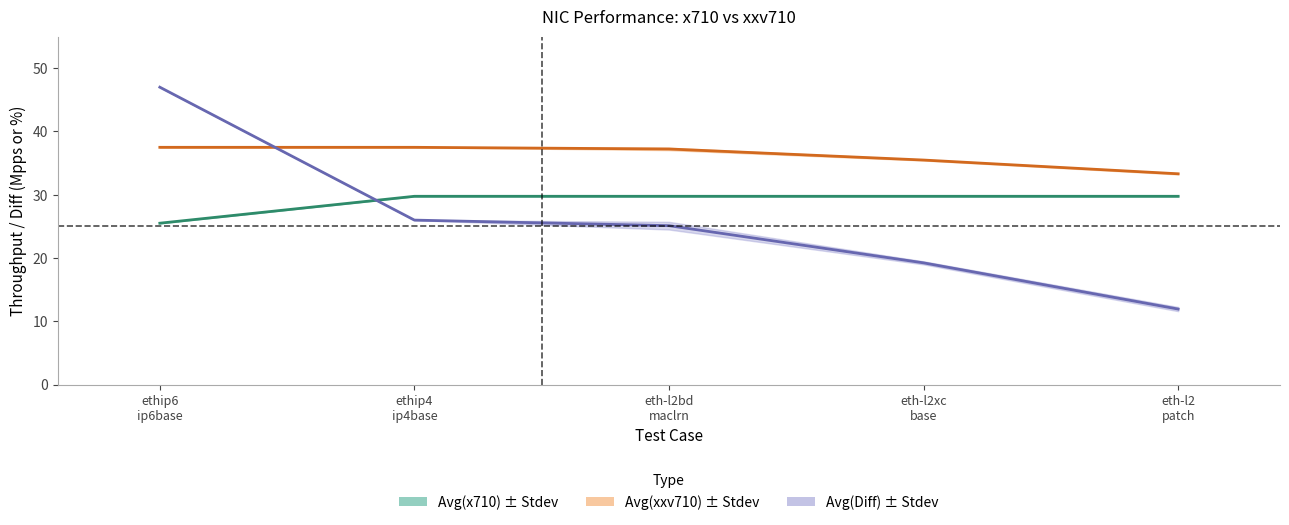

At eth-l2 patch, list the series in order from smallest to largest.

Avg(Diff), Avg(x710), Avg(xxv710)